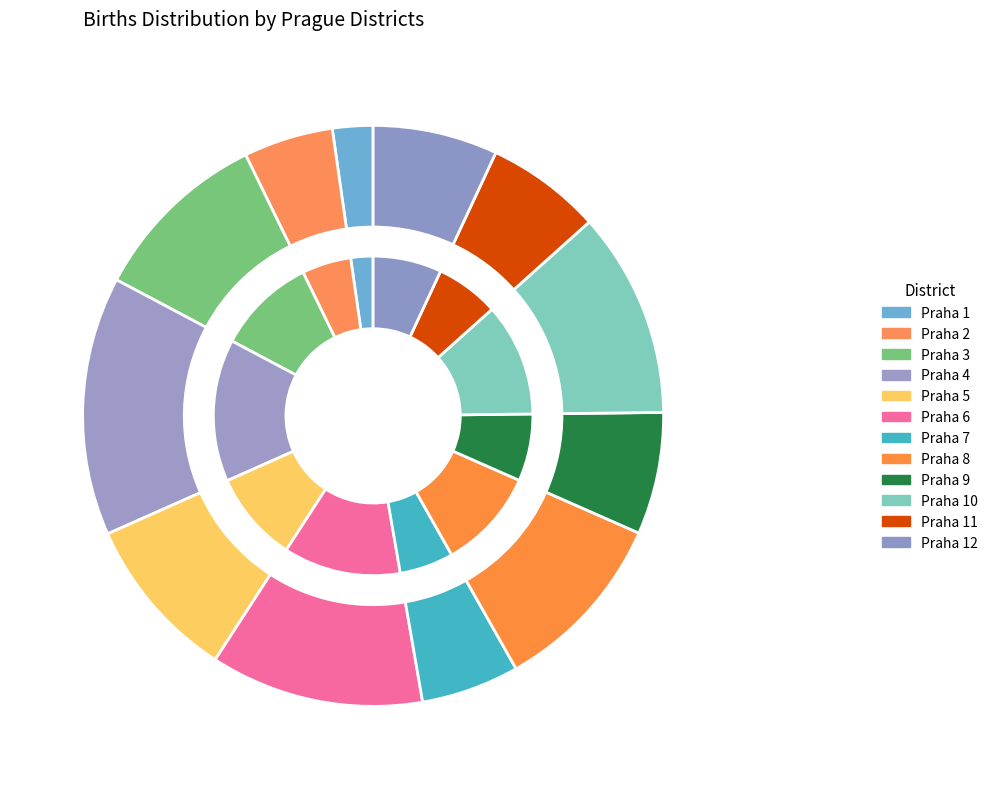

How many segments does this pie chart have?

12